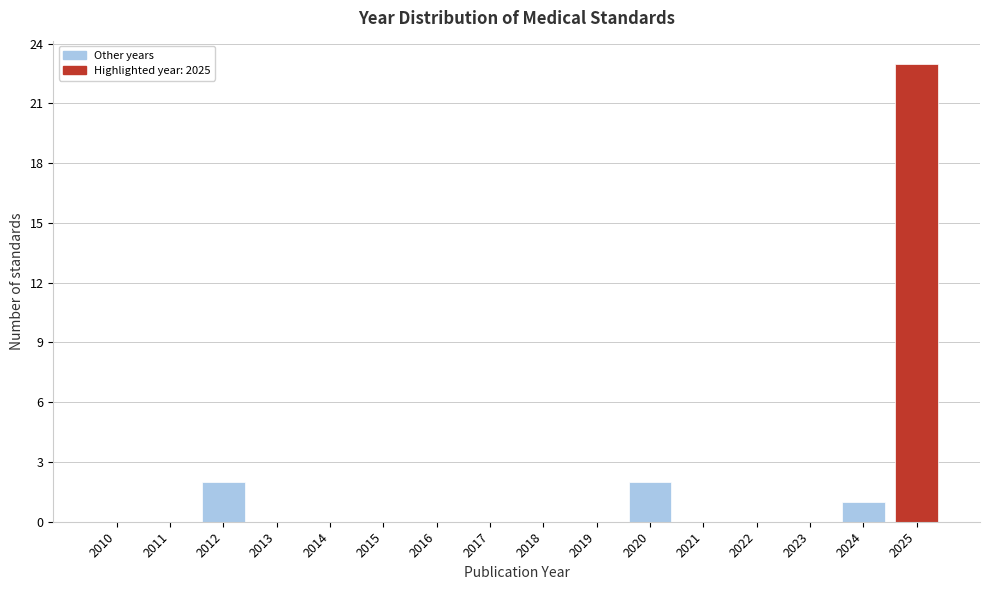

Reading left to right, list all the values displayed in this chart.

2010=0	2011=0	2012=2	2013=0	2014=0	2015=0	2016=0	2017=0	2018=0	2019=0	2020=2	2021=0	2022=0	2023=0	2024=1	2025=23